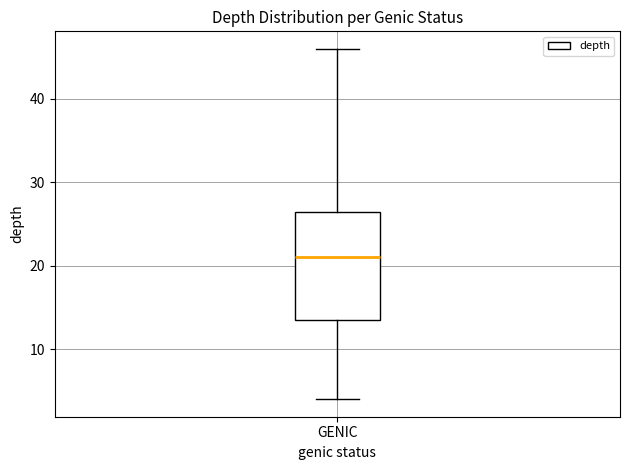

Read this box plot against the y-axis: the position of the median line, the range covered by the box, and the ends of both whiskers. The values are not printed on the chart, so give them approximately, as read against the axis.

median 21, box 14 to 27, whiskers 4 to 46